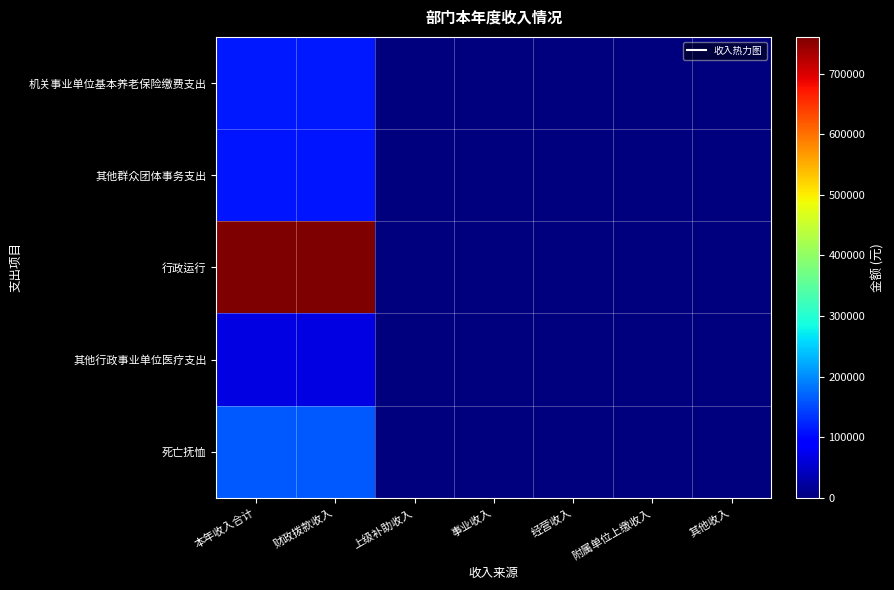

Which label corresponds to the largest value in the chart?

本年收入合计